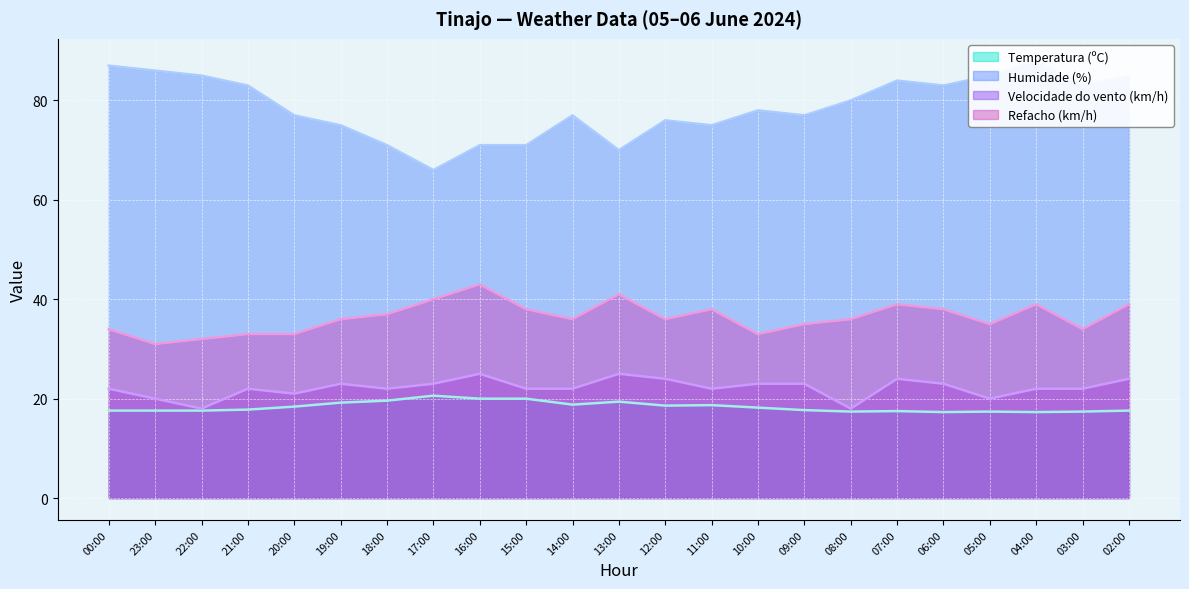

What is the sum of the Temperatura (ºC) values at 05:00 and 15:00?

37.4